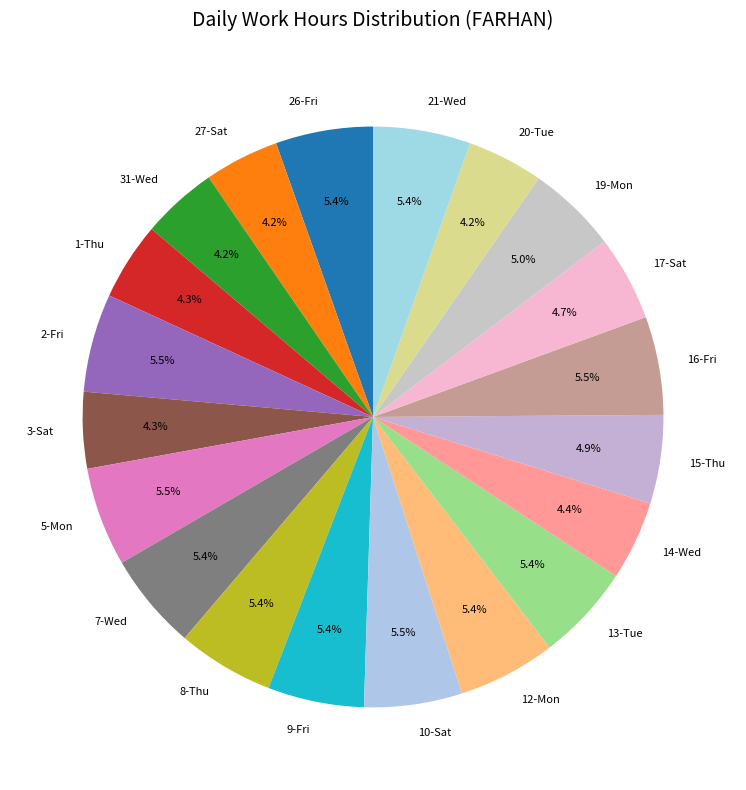

Is it true that 31-Wed is 15% of the pie?

False